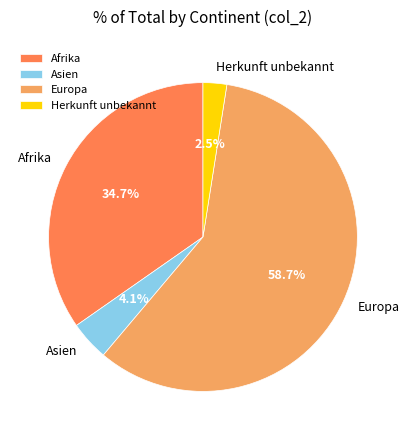

To the nearest percent, what is the combined percentage of Europa and Herkunft unbekannt?

61%